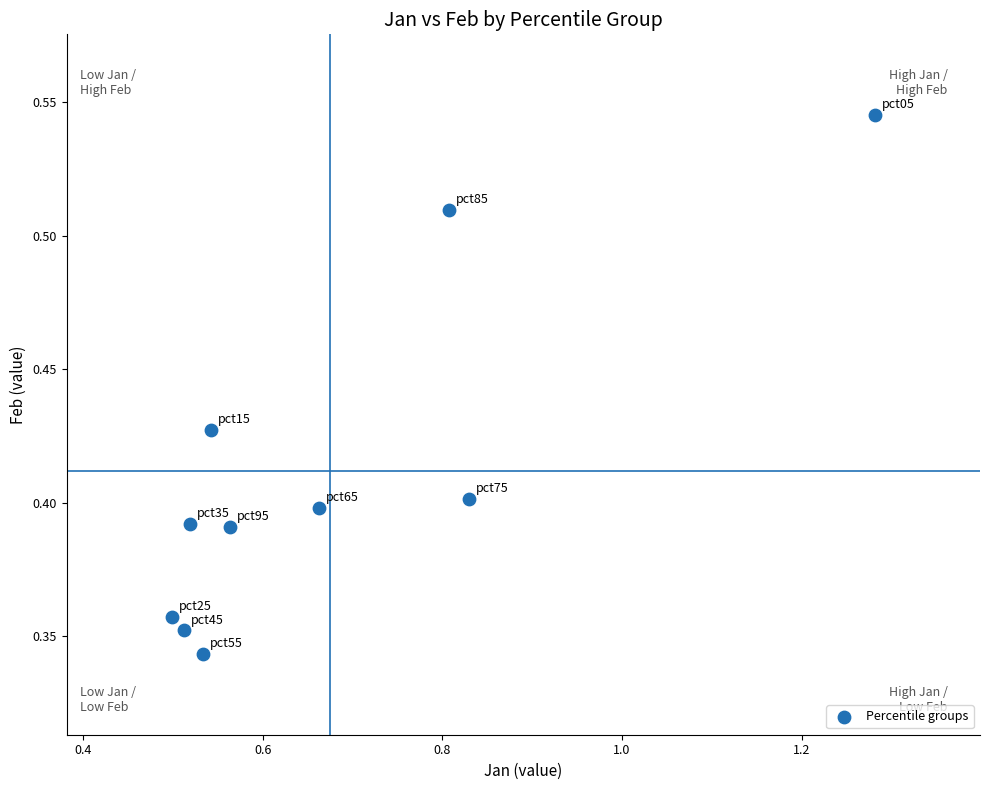

What is the range of X values (max minus min)?

0.8